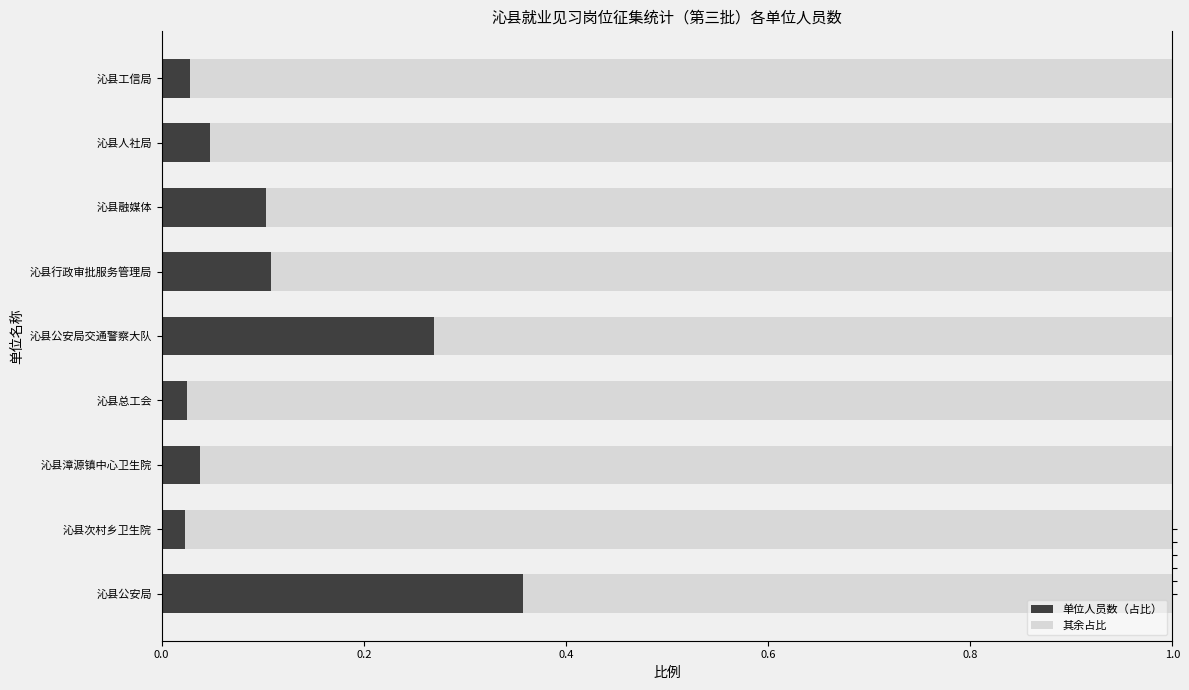

The value of 其余占比 at 沁县次村乡卫生院 is 1.5. True or false?

False